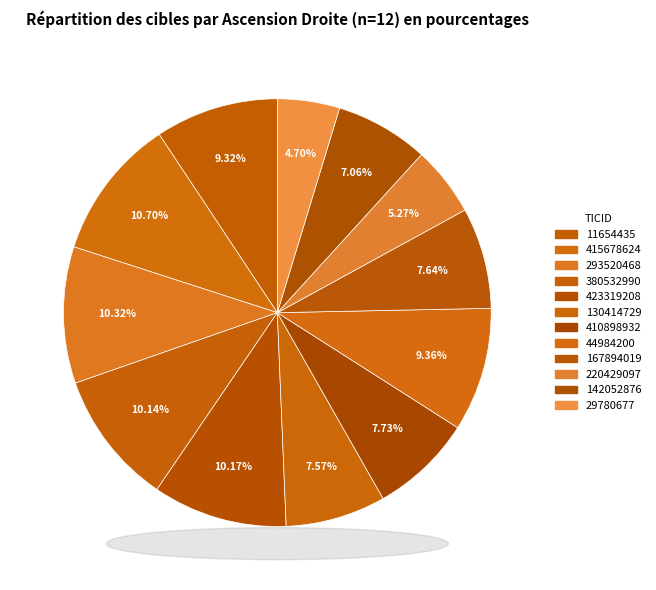

Rank the categories by value from lowest to highest.

29780677, 220429097, 142052876, 130414729, 167894019, 410898932, 11654435, 44984200, 380532990, 423319208, 293520468, 415678624